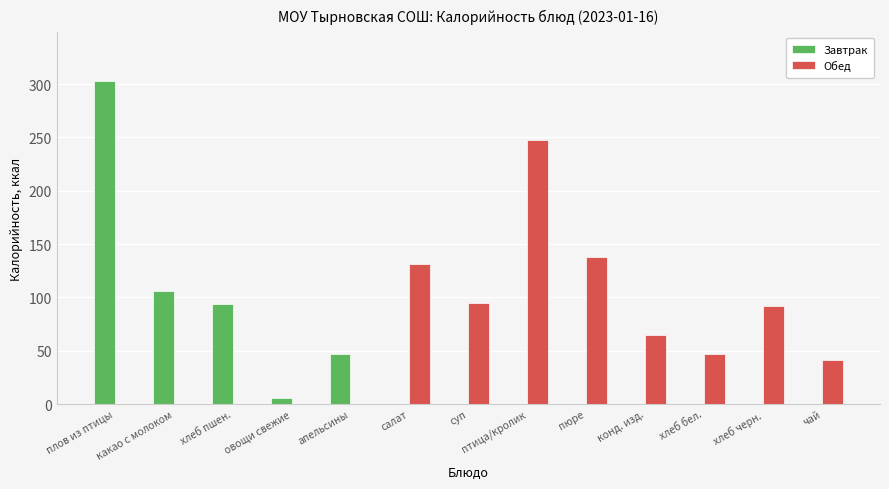

Between хлеб пшен. and пюре, which series saw the biggest shift?

Обед